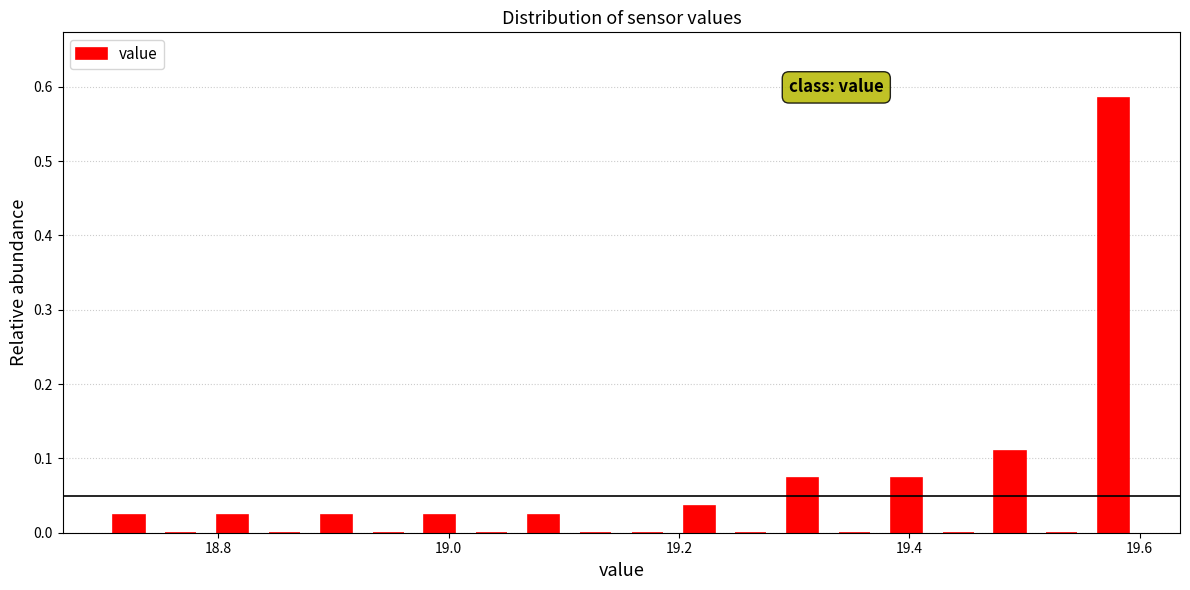

Read against the x-axis, roughly where is the centre of the tallest bar?

19.58